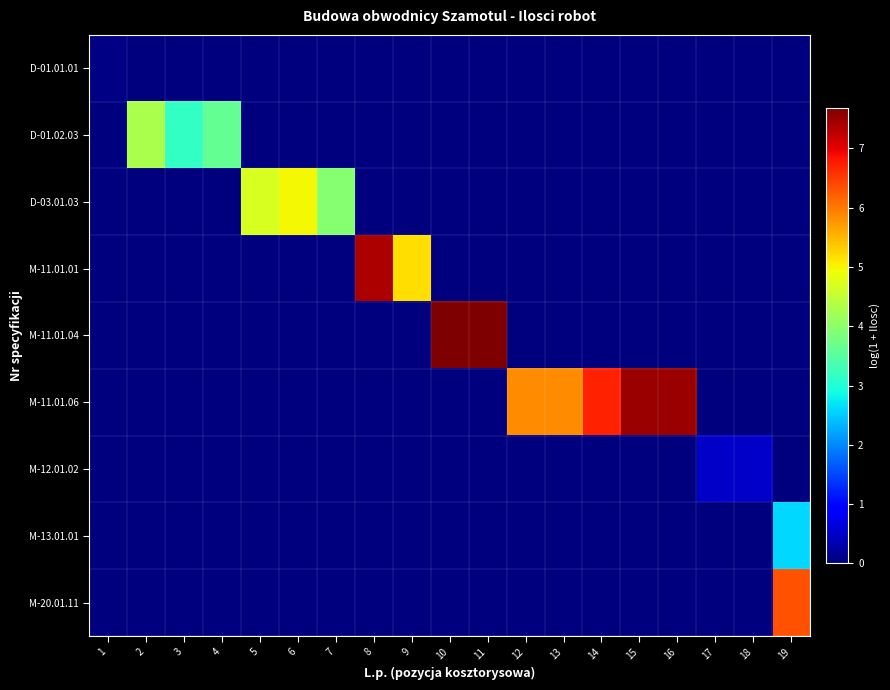

How many categories are shown in the chart?

19